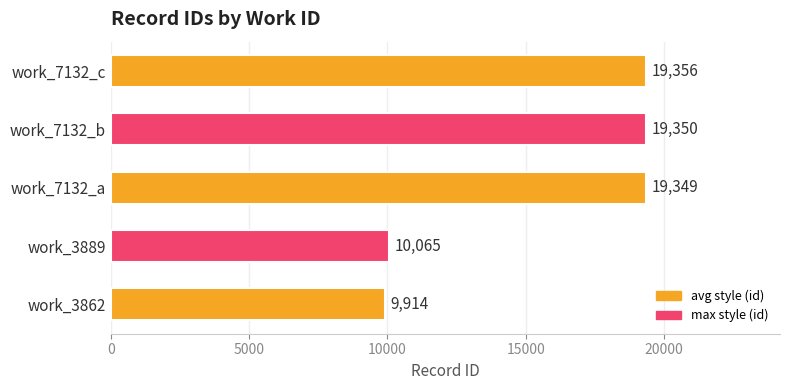

What is the difference between the maximum and minimum values?

9442